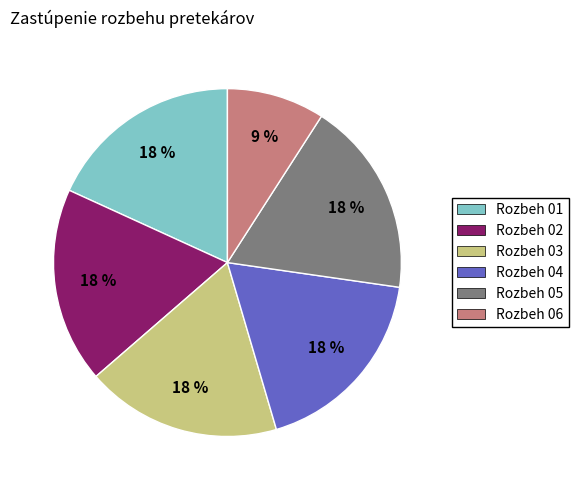

The Rozbeh 03 slice represents 18% of the pie. True or false?

True